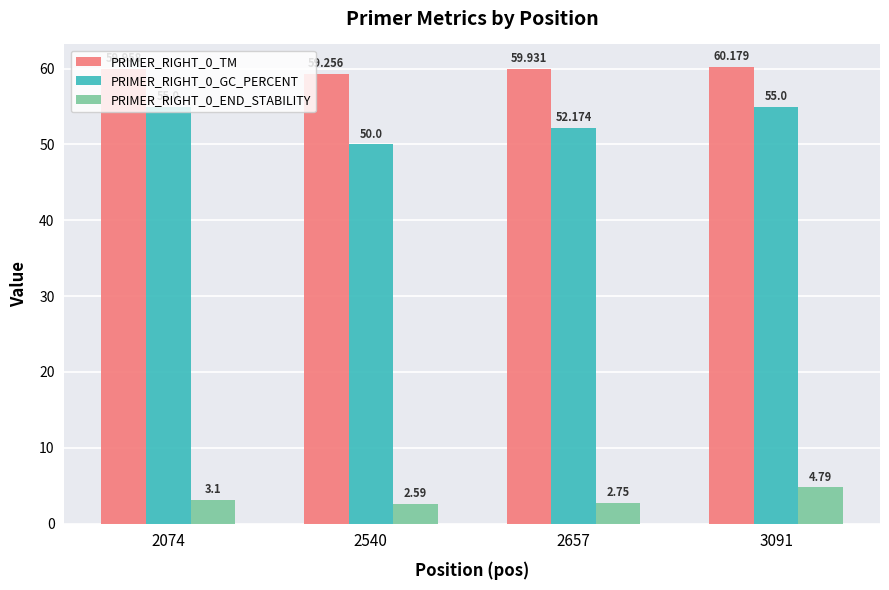

Rank the series at 2657 from lowest to highest value.

PRIMER_RIGHT_0_END_STABILITY, PRIMER_RIGHT_0_GC_PERCENT, PRIMER_RIGHT_0_TM